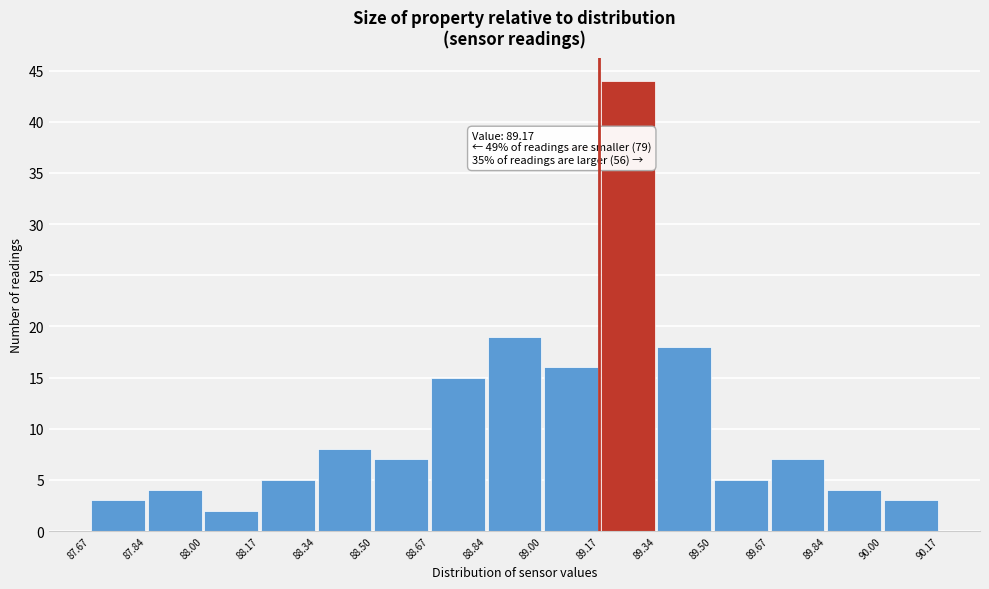

Over which range of the x-axis is the bar tallest?

89.17 to 89.34